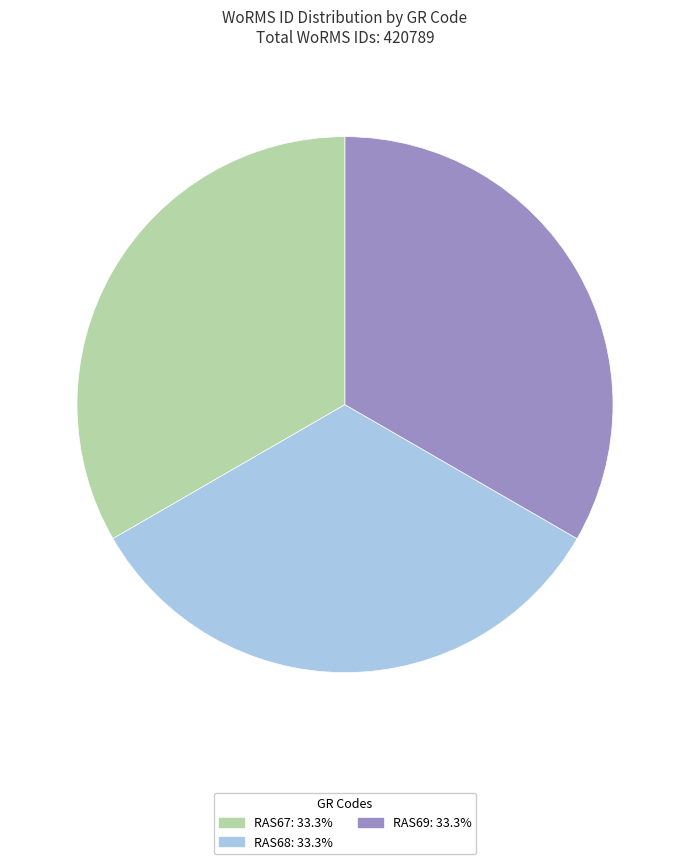

What is the ratio of the value at RAS69 to the value at RAS67?

1.0